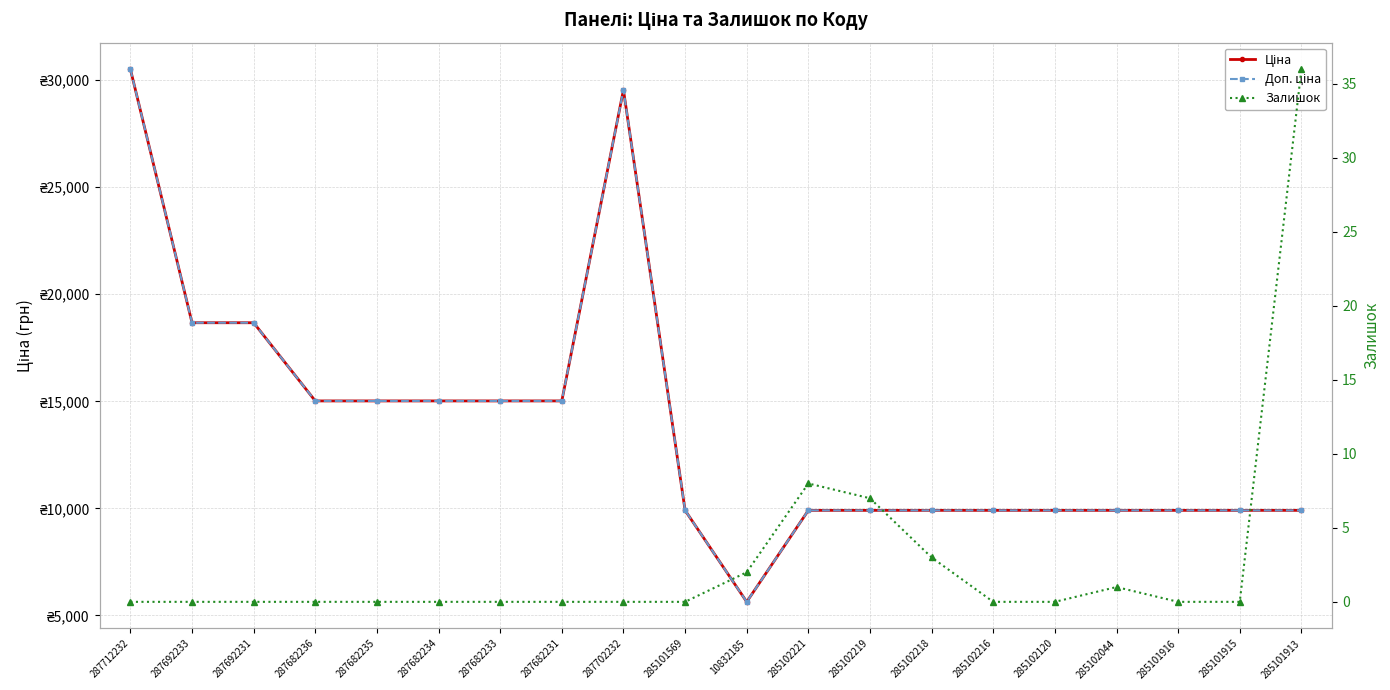

True or false: Ціна and Залишок cross at least once.

False